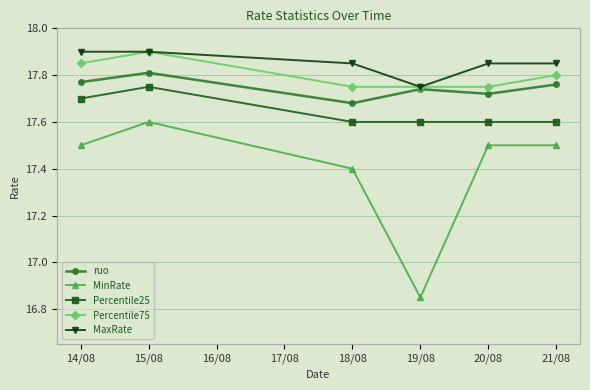

True or false: ruo has more than 0 points higher than both neighbors.

True